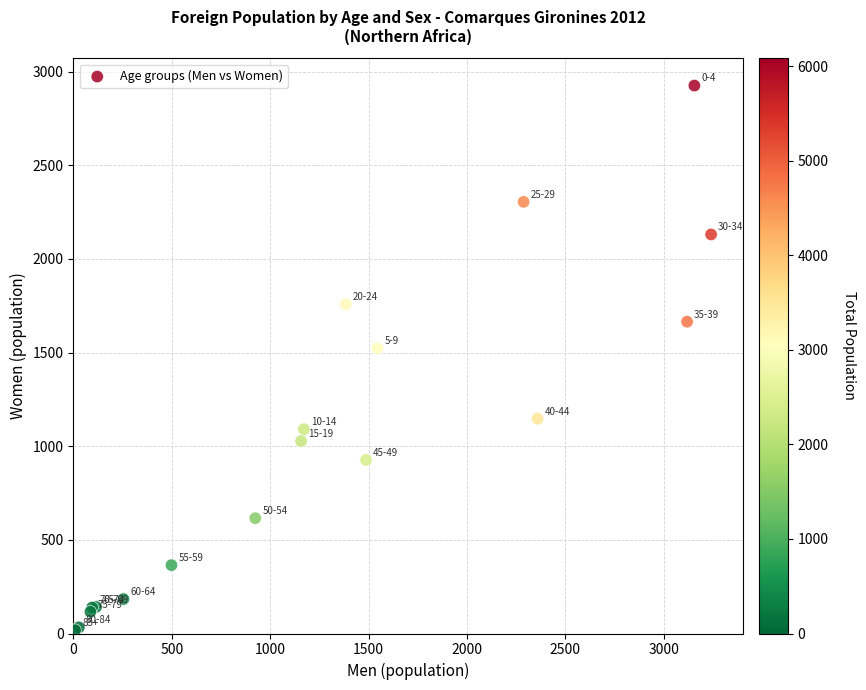

What Y value in the scatter plot is closest to 1472?

1523